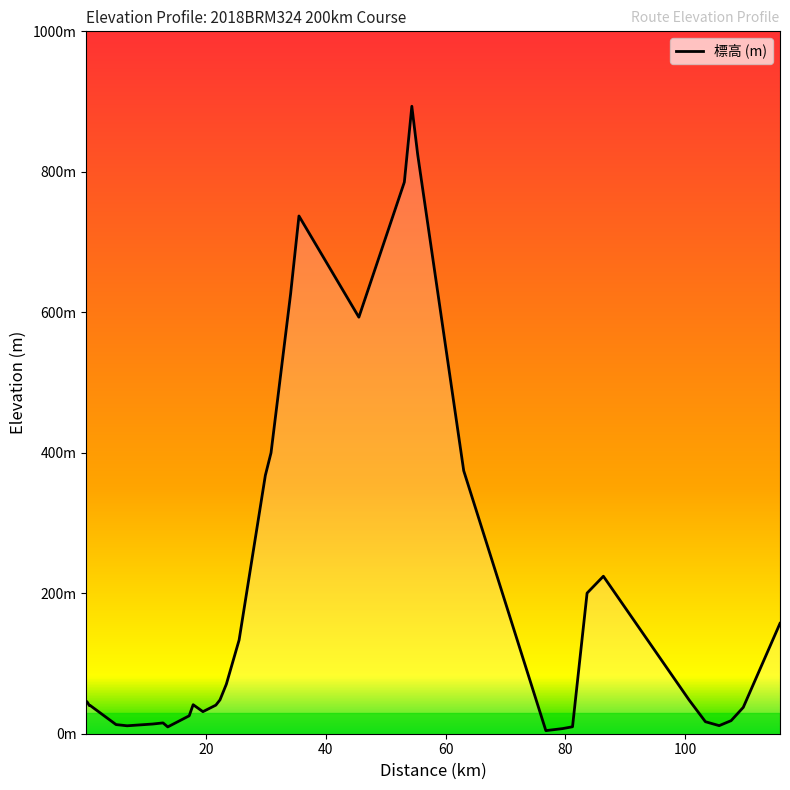

True or false: the data shows 199.1 at 27.

False